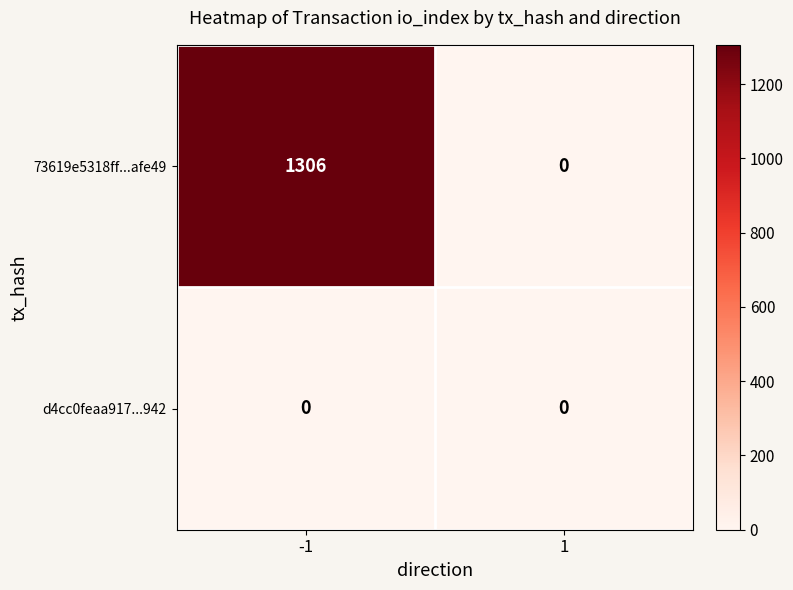

Which series has the largest total across all categories?

73619e5318ff...afe49